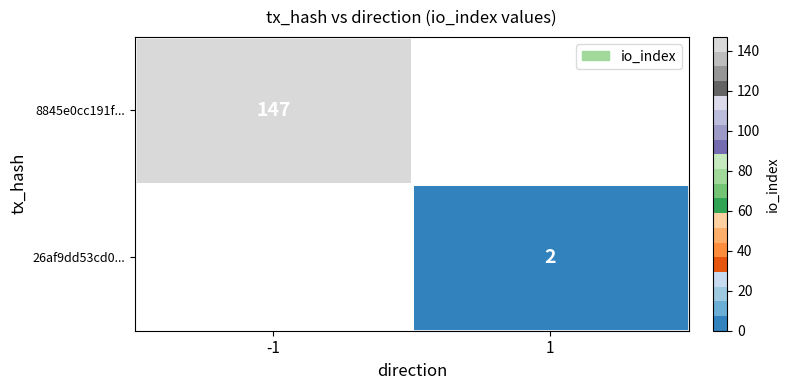

The value of 8845e0cc191f... at -1 is 147. True or false?

True